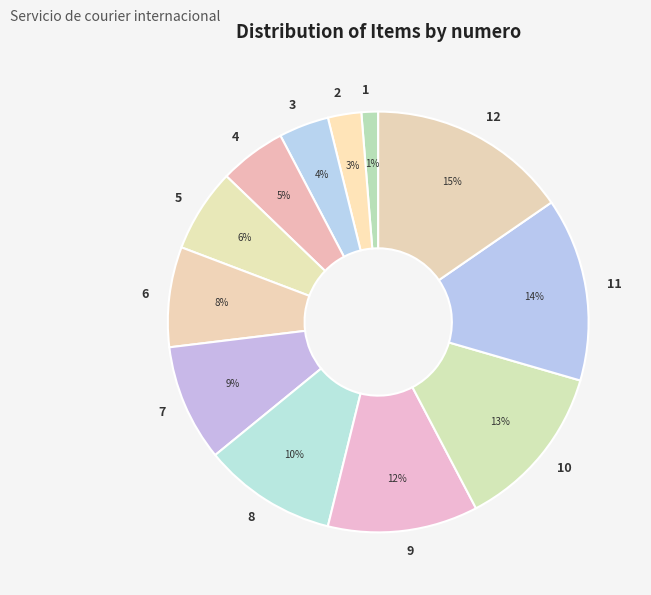

What is the largest slice in the pie chart?

12